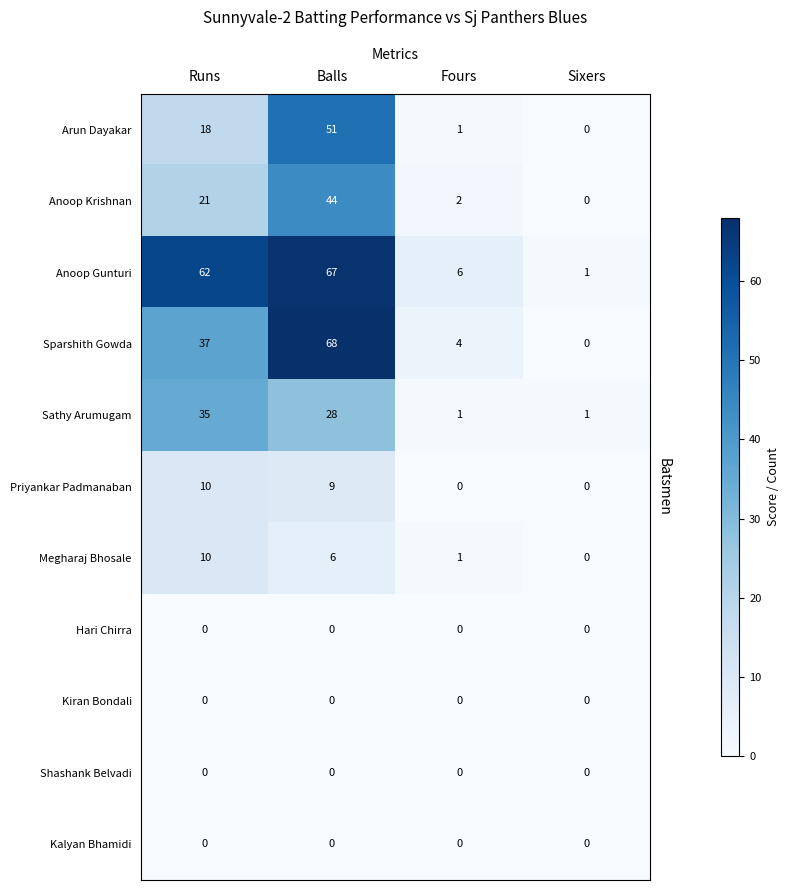

How many series are shown in this chart?

11